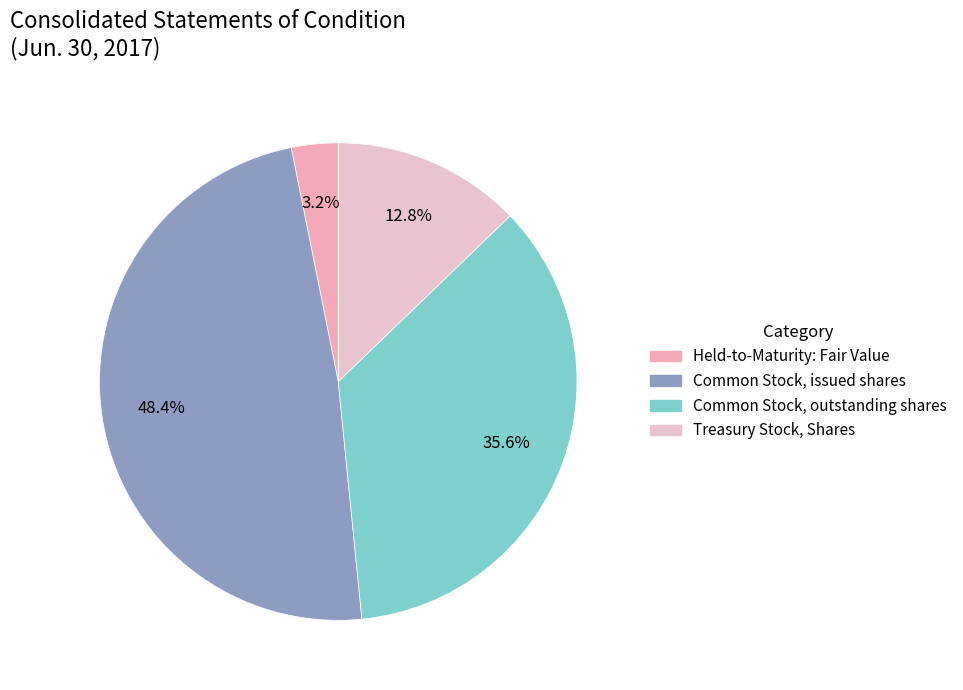

Combined, what portion of the pie is Held-to-Maturity: Fair Value and Treasury Stock, Shares?

16.0%